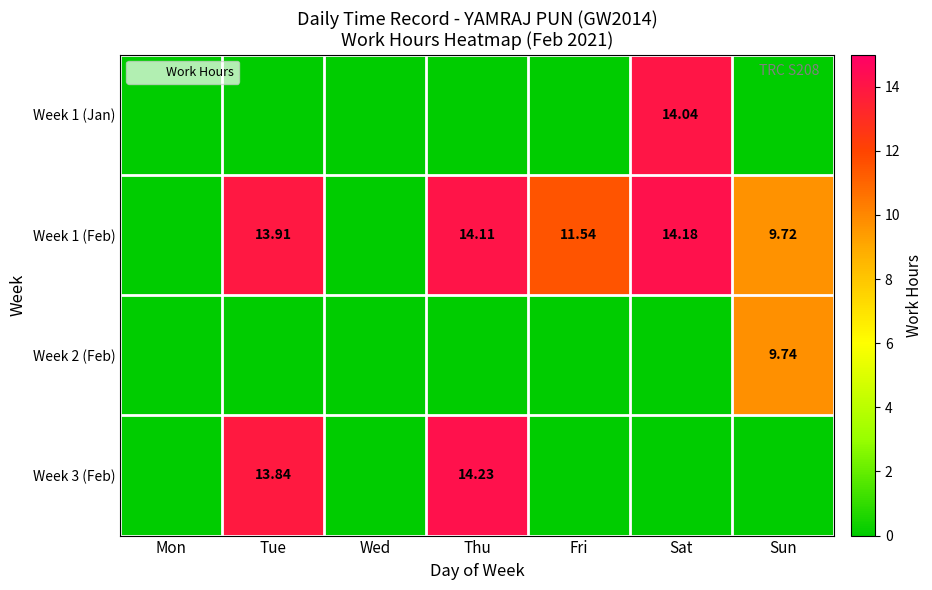

How many values in the Week 1 (Feb) series exceed 11?

4